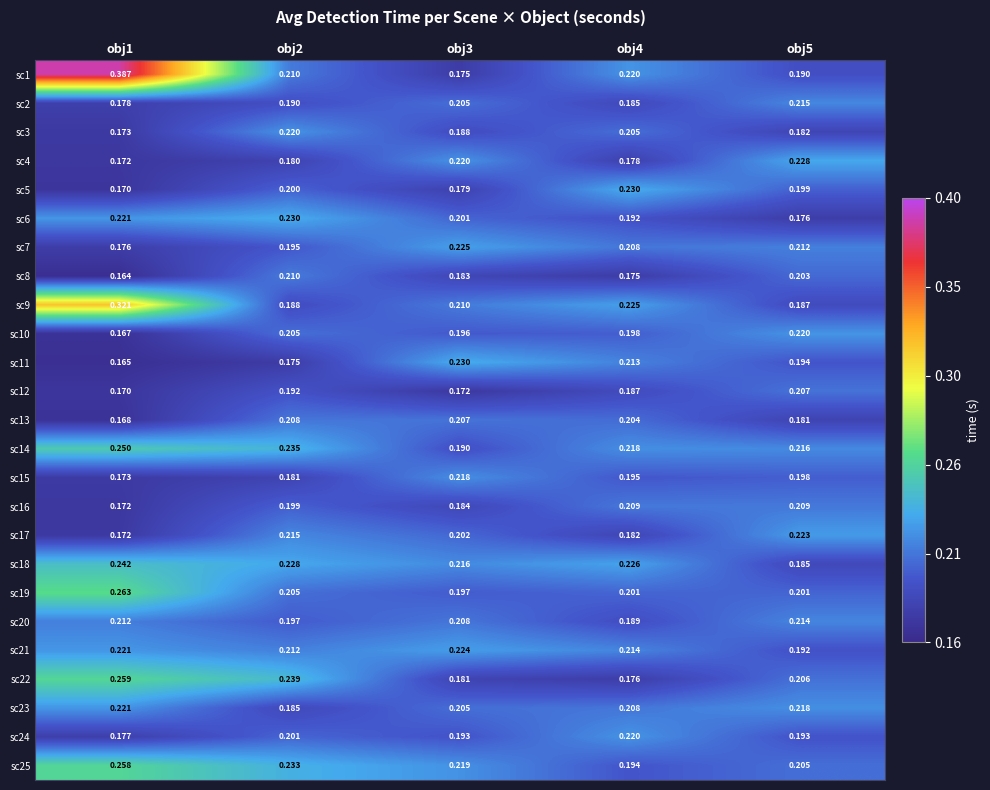

What is the minimum value shown in the chart?

0.2